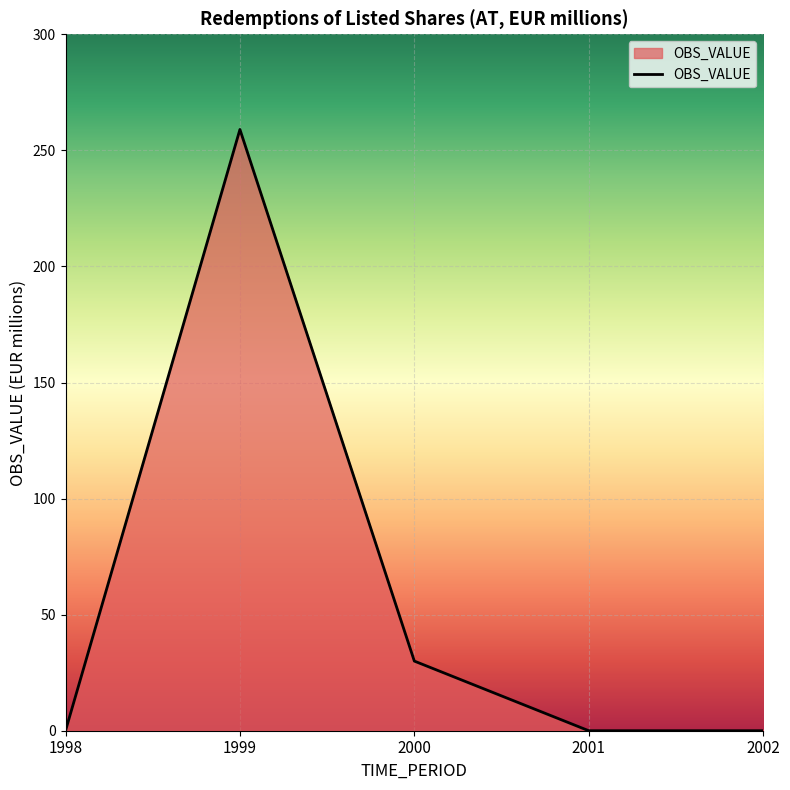

True or false: there are more than 1 points higher than both neighbors.

False